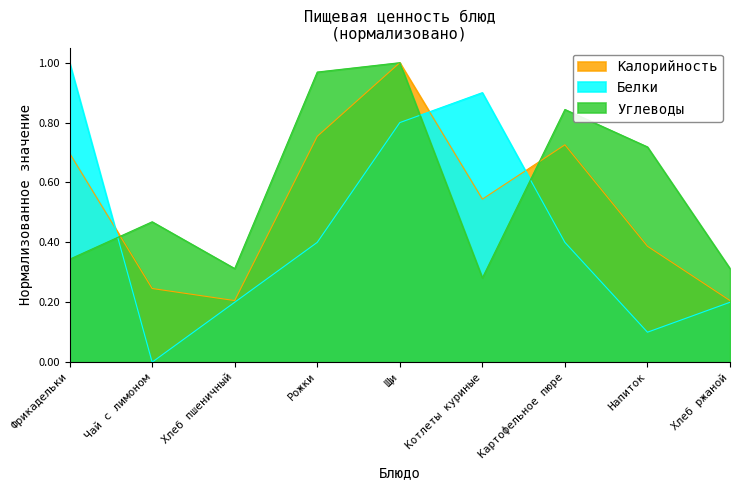

Reading left to right, transcribe all the data shown in this chart.

Калорийность: Фрикадельки=0.7	Чай с лимоном=0.2	Хлеб пшеничный=0.2	Рожки=0.8	Щи=1.0	Котлеты куриные=0.5	Картофельное пюре=0.7	Напиток=0.4	Хлеб ржаной=0.2
Белки: Фрикадельки=1.0	Чай с лимоном=0.0	Хлеб пшеничный=0.2	Рожки=0.4	Щи=0.8	Котлеты куриные=0.9	Картофельное пюре=0.4	Напиток=0.1	Хлеб ржаной=0.2
Углеводы: Фрикадельки=0.3	Чай с лимоном=0.5	Хлеб пшеничный=0.3	Рожки=1.0	Щи=1.0	Котлеты куриные=0.3	Картофельное пюре=0.8	Напиток=0.7	Хлеб ржаной=0.3